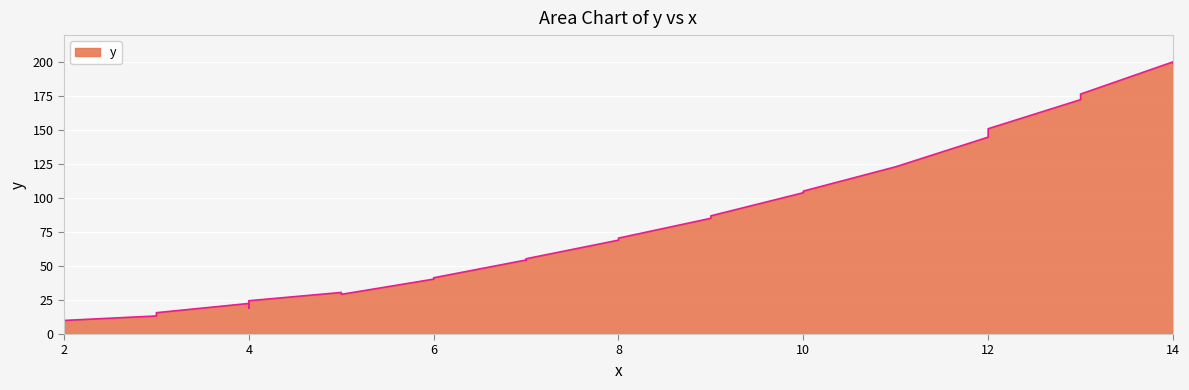

Where is the first local minimum?

2